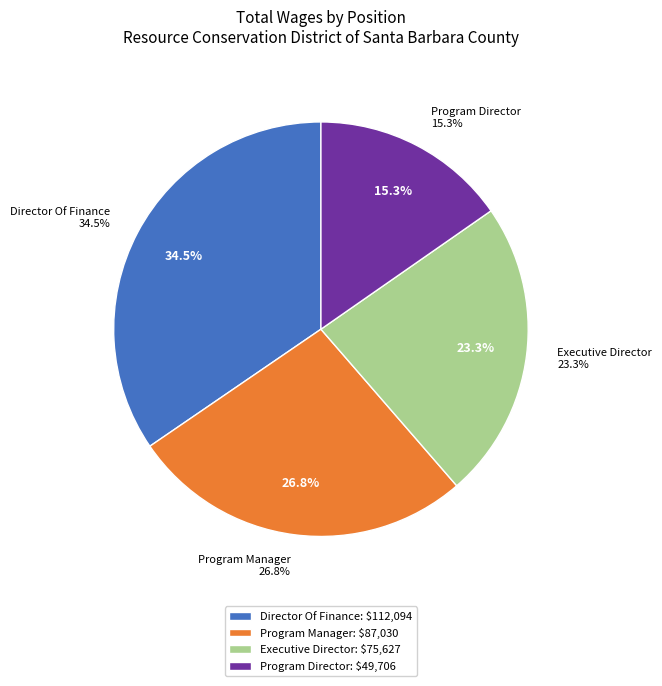

To the nearest percent, what is the combined percentage of Program Director and Director Of Finance?

50%